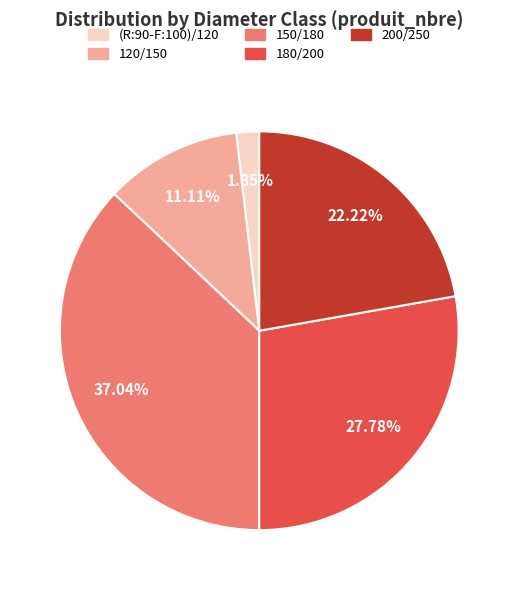

Count the number of slices in the pie.

5